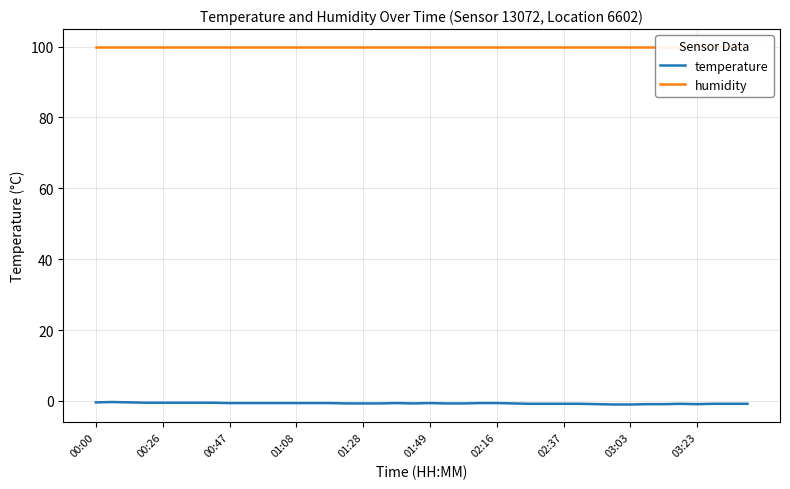

Is it true that temperature equals -0.4 at 00:00?

True